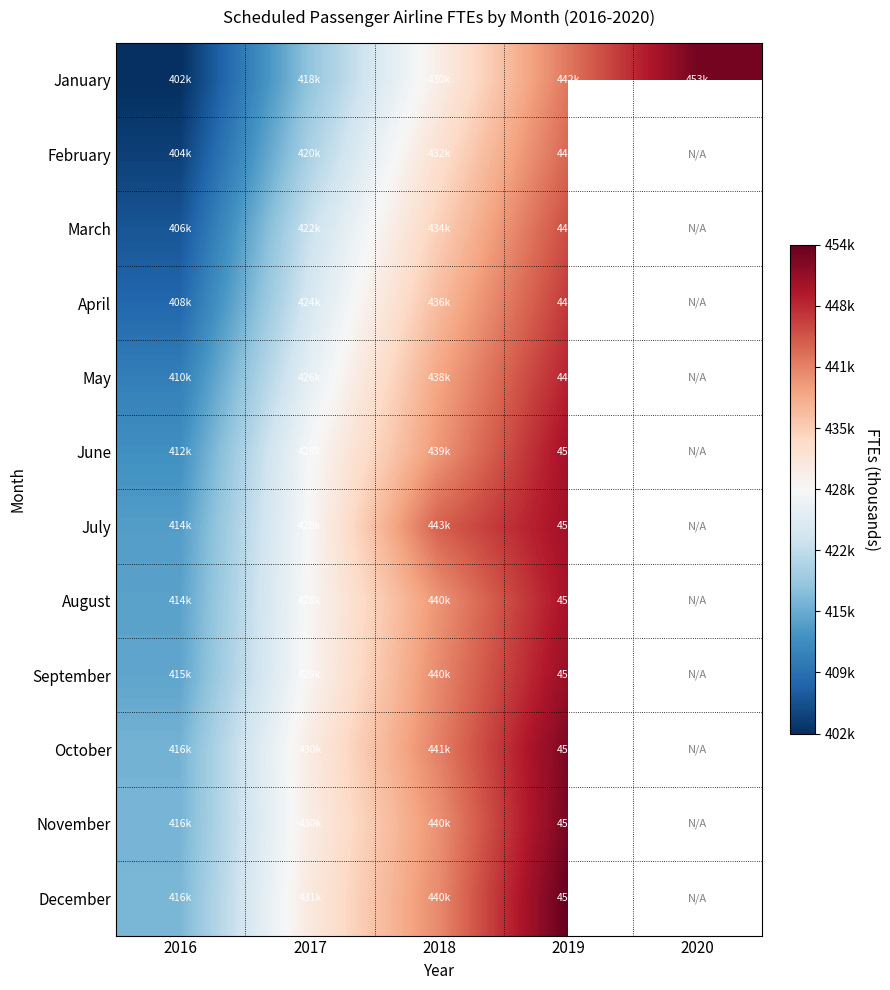

How many series are shown in this chart?

12